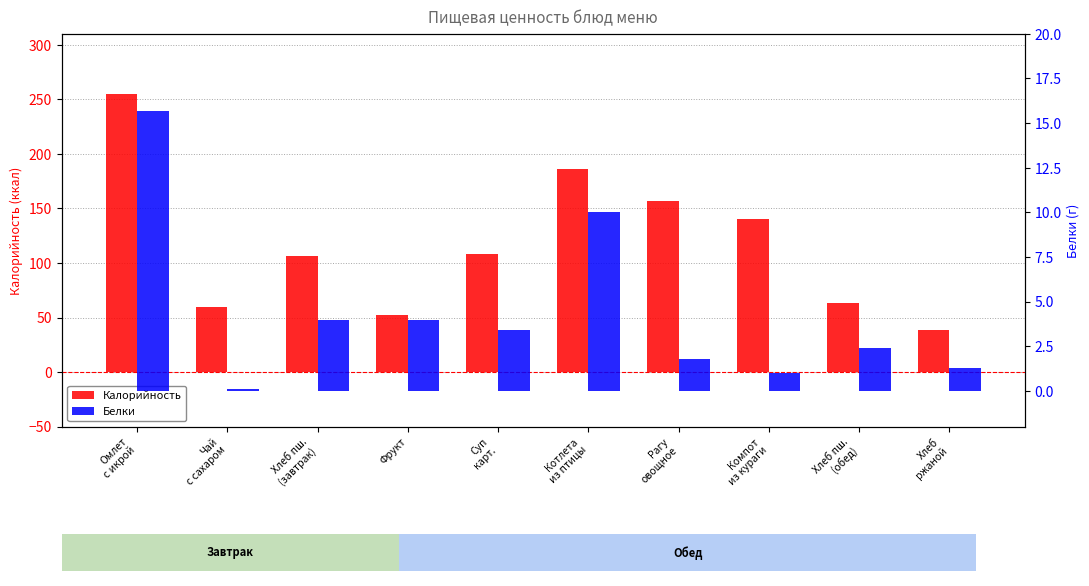

Rank the series at Компот
из кураги from lowest to highest value.

Белки, Калорийность